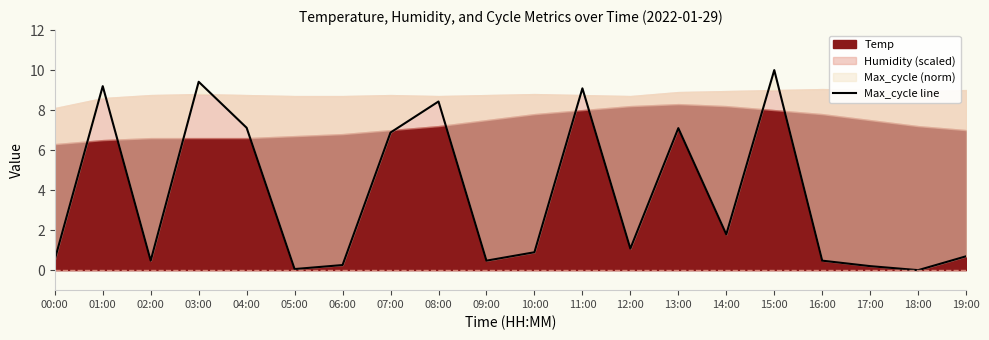

Between 06:00 and 00:00, which is larger?

00:00